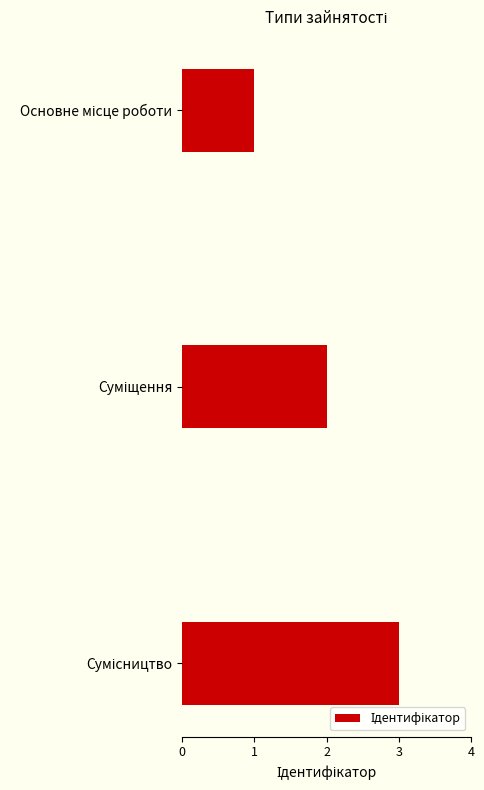

What is the maximum value shown in the chart?

3